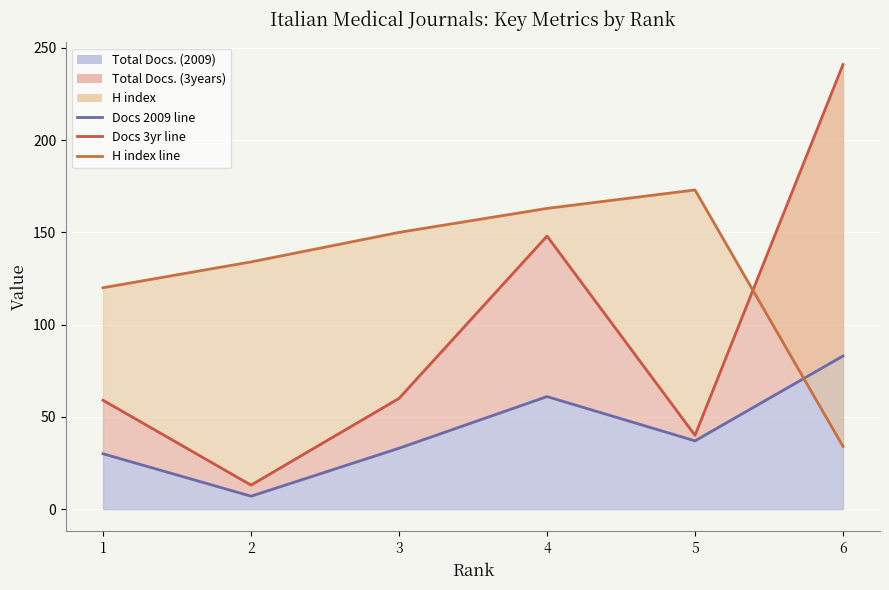

Reading left to right, extract all data points from this chart.

Total Docs. (2009) line: 1=30	2=7	3=33	4=61	5=37	6=83
Total Docs. (3years) line: 1=59	2=13	3=60	4=148	5=40	6=241
H index line: 1=120	2=134	3=150	4=163	5=173	6=34